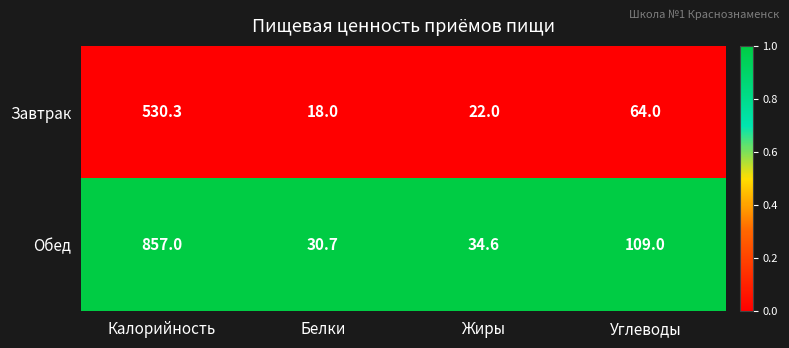

What is the total value across all series at Калорийность?

1387.3